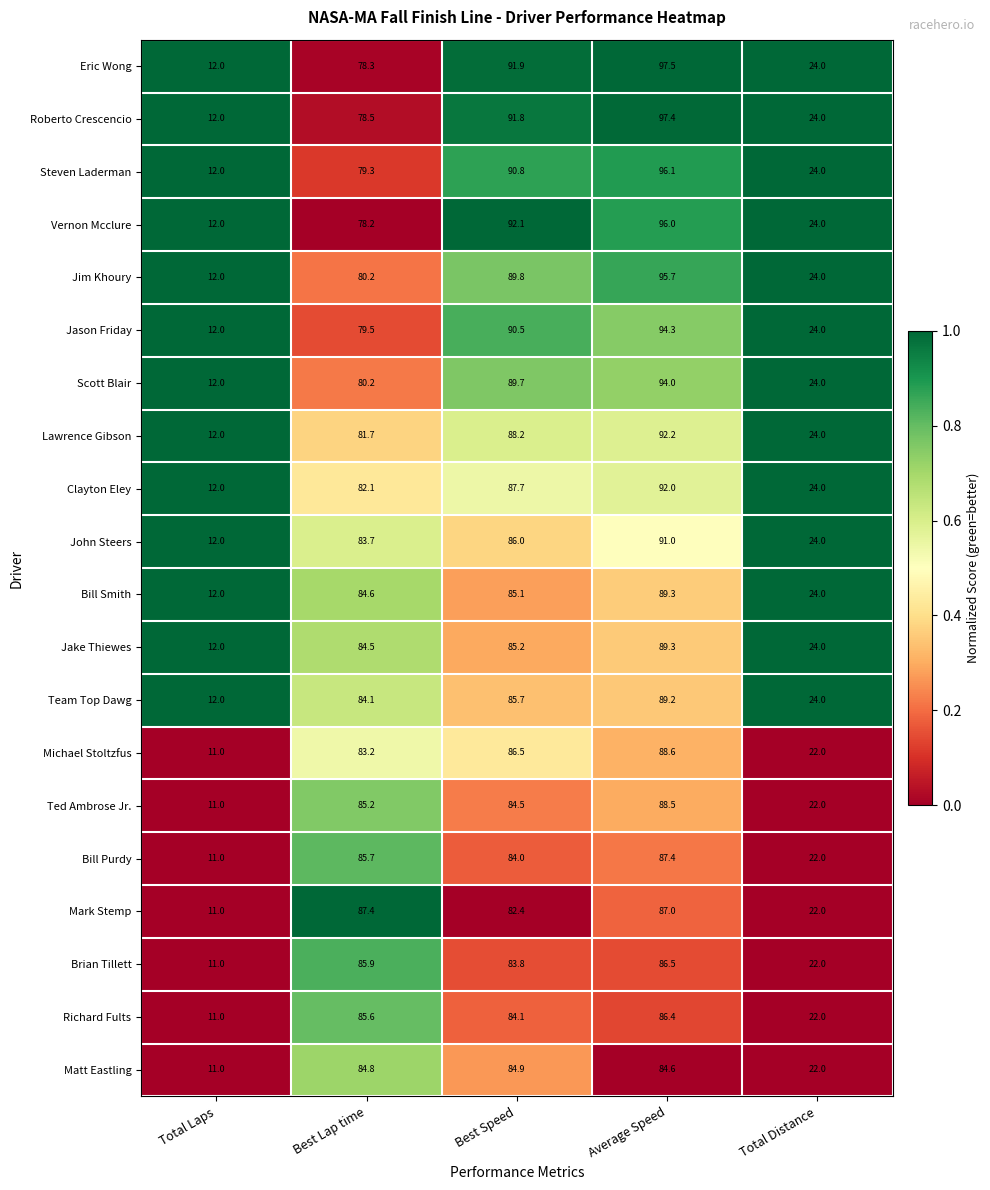

What is the sum of the Vernon Mcclure values at Average Speed and Total Distance?

120.0